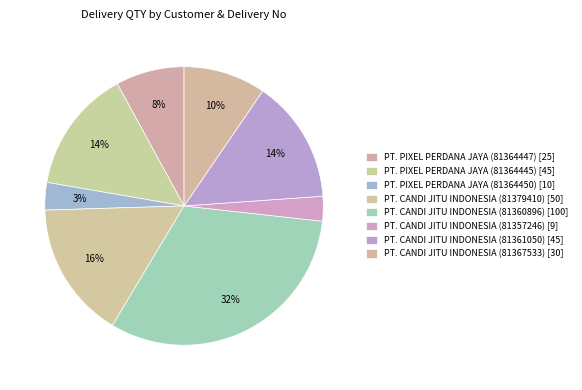

Count the number of slices in the pie.

8